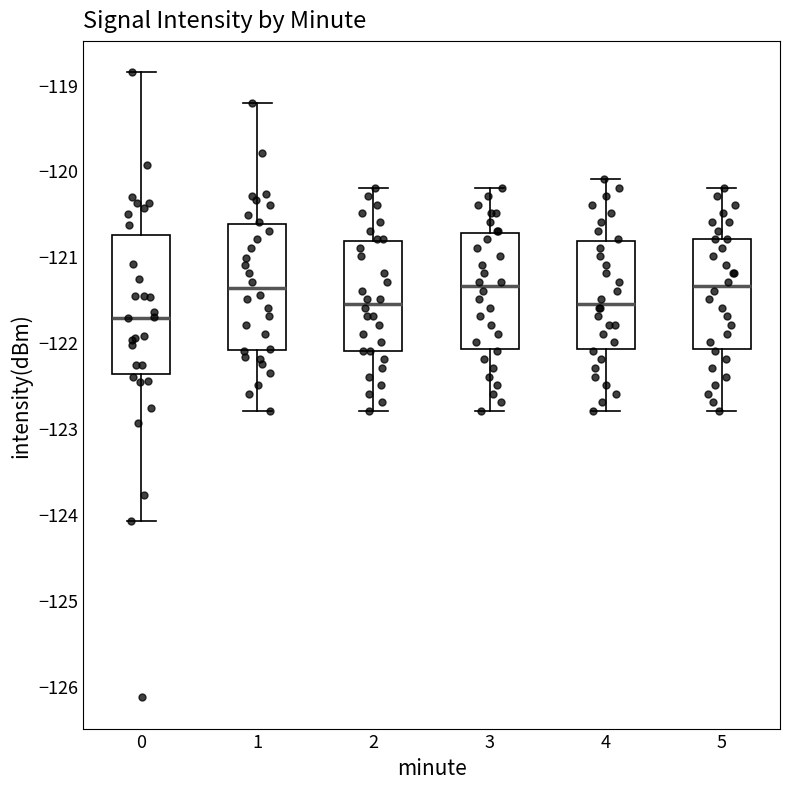

Reading left to right, read every box against the y-axis: the position of its median line, the range the box covers, and the ends of its whiskers. The values are not printed on the chart, so give them approximately, as read against the axis.

0: median -121.7, box -122.4 to -120.8, whiskers -124.1 to -118.9
1: median -121.4, box -122.1 to -120.6, whiskers -122.8 to -119.2
2: median -121.5, box -122.1 to -120.8, whiskers -122.8 to -120.2
3: median -121.3, box -122.1 to -120.7, whiskers -122.8 to -120.2
4: median -121.5, box -122.1 to -120.8, whiskers -122.8 to -120.1
5: median -121.3, box -122.1 to -120.8, whiskers -122.8 to -120.2